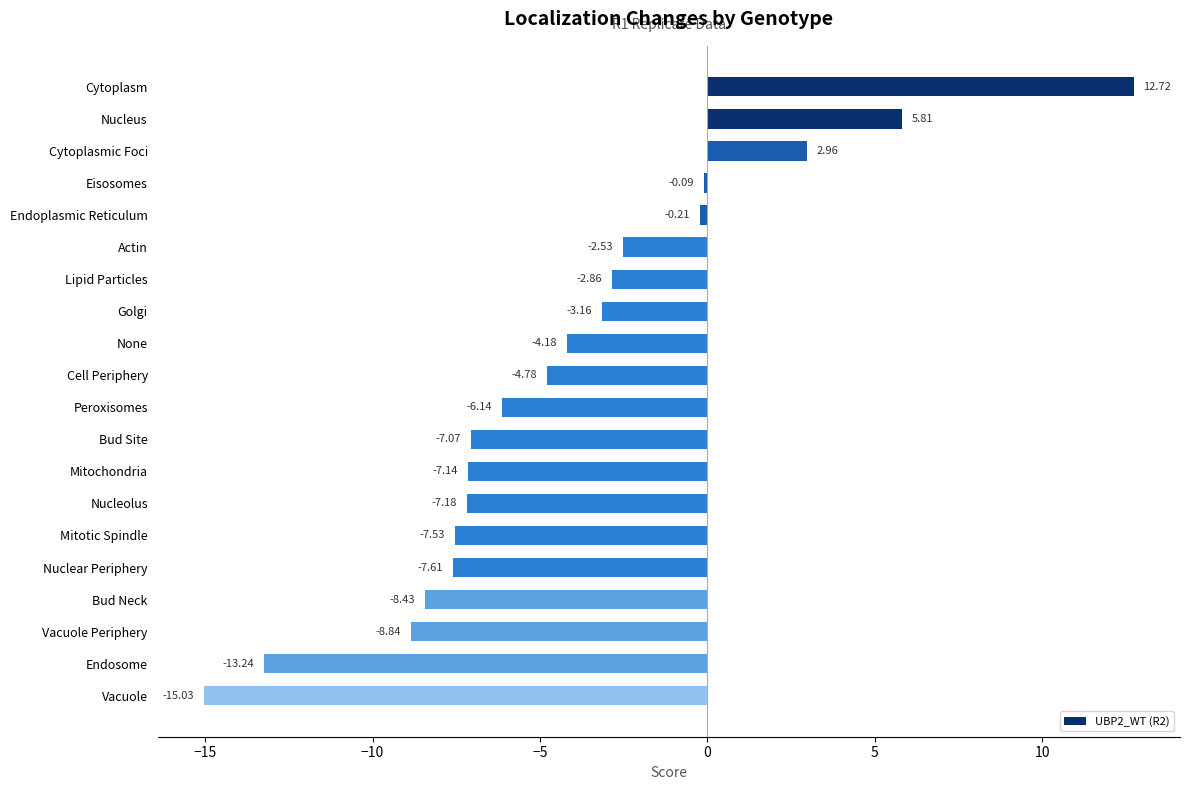

Which category has the highest value across all series?

Cytoplasm